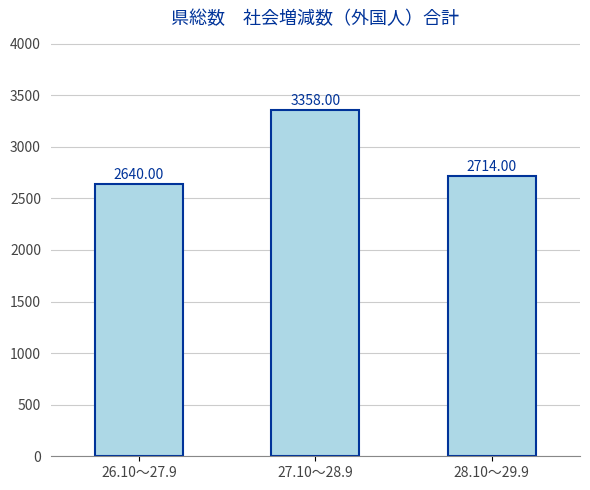

How many values are between 2640 and 3358?

3